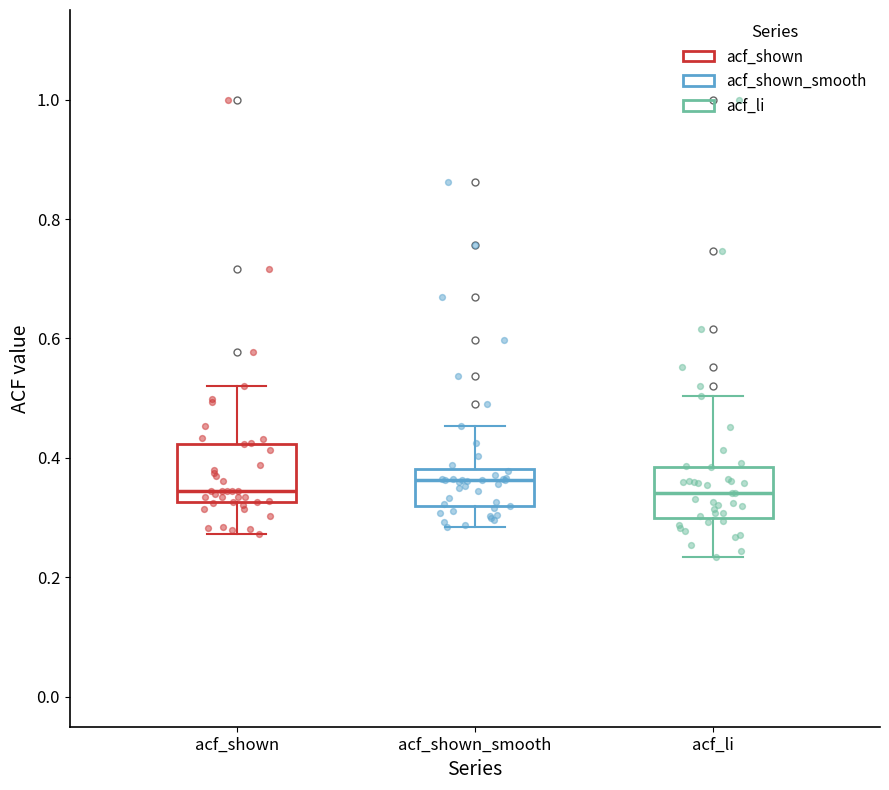

Reading left to right, transcribe this box plot: for each box, give where its median line is, the range the box spans, and where its two whiskers end, as read against the y-axis. The values are not printed on the chart, so give them approximately, as read against the axis.

acf_shown: median 0.34, box 0.32 to 0.42, whiskers 0.28 to 0.52
acf_shown_smooth: median 0.36, box 0.32 to 0.38, whiskers 0.28 to 0.46
acf_li: median 0.34, box 0.30 to 0.38, whiskers 0.24 to 0.50